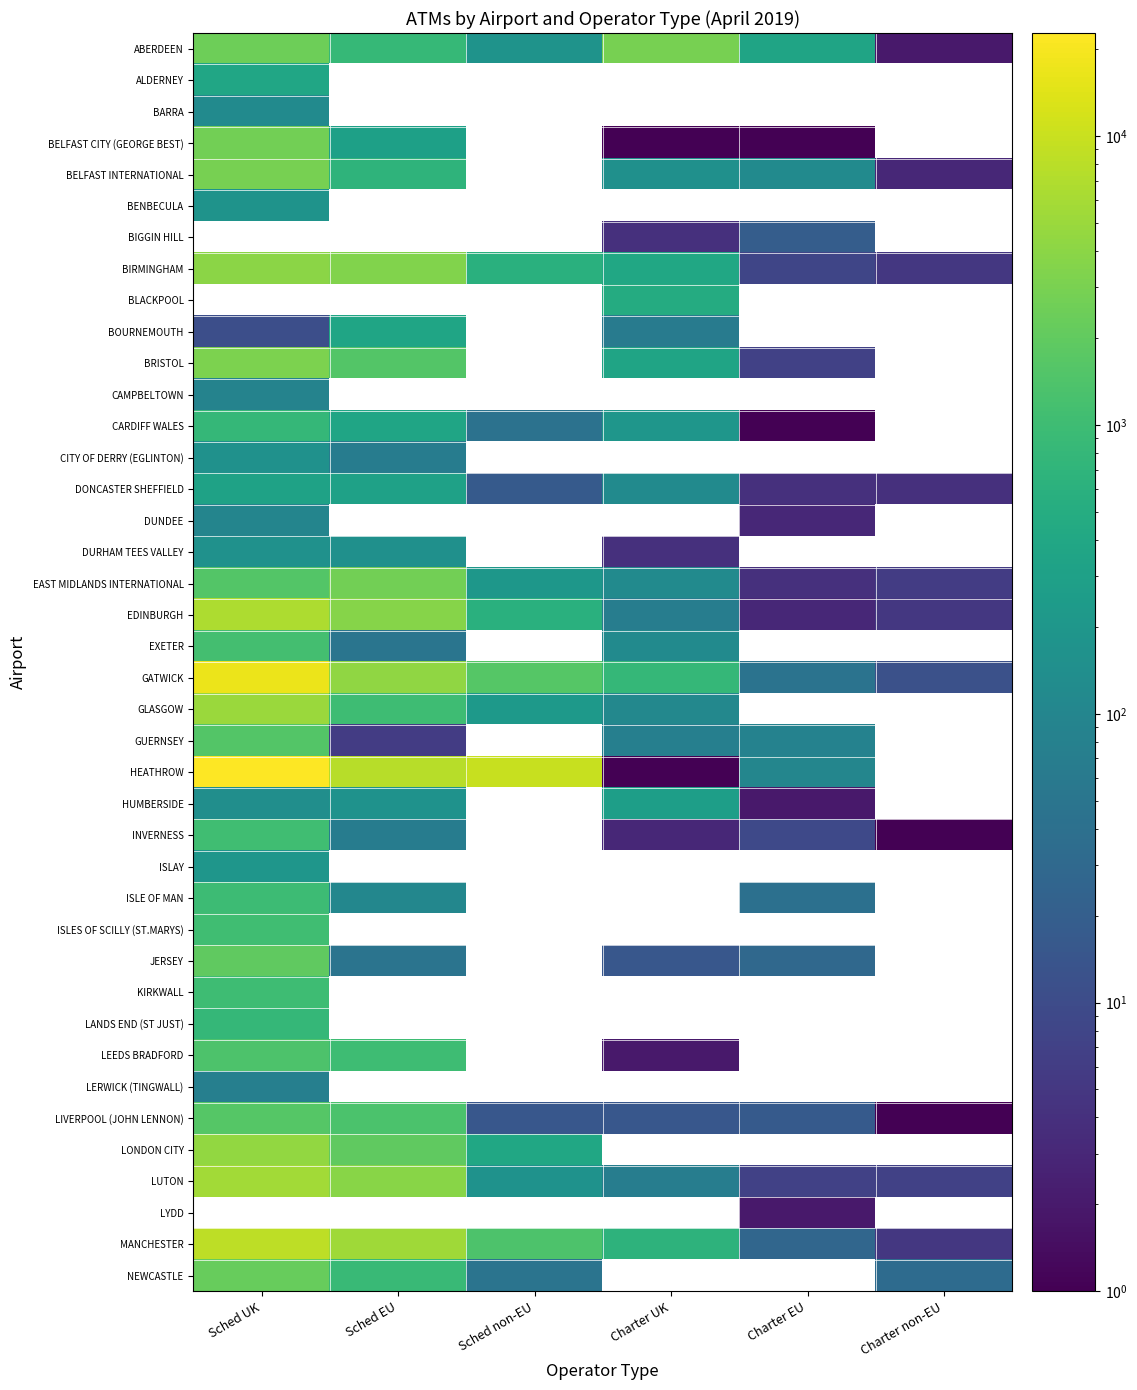

Which category has the highest value across all series?

Sched UK